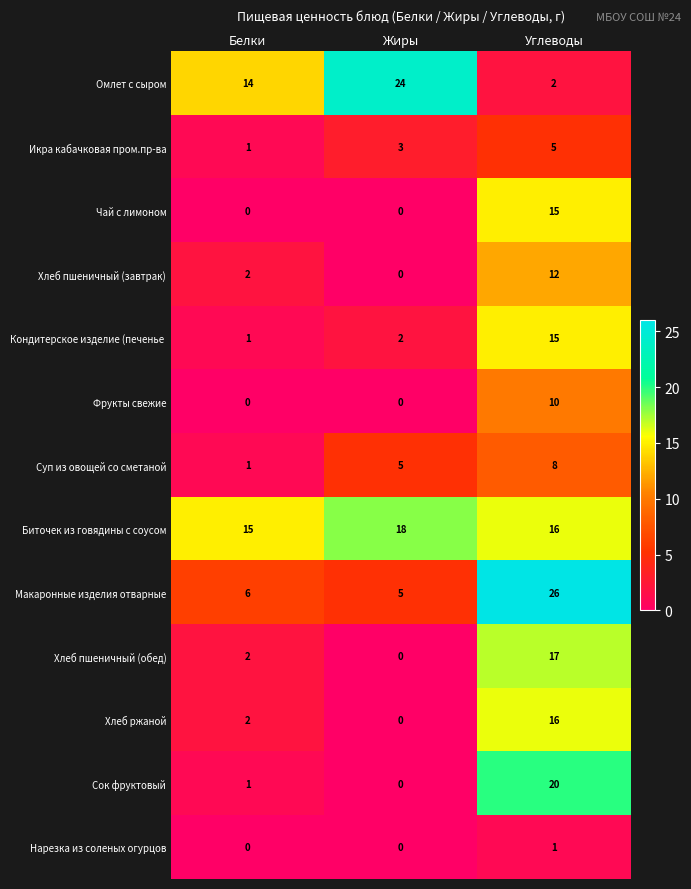

Which series has the largest range (max minus min)?

Омлет с сыром